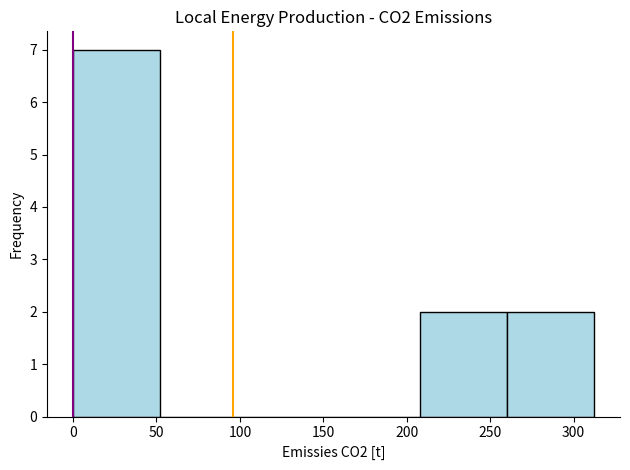

Over which range of the x-axis is the bar tallest?

0 to 50